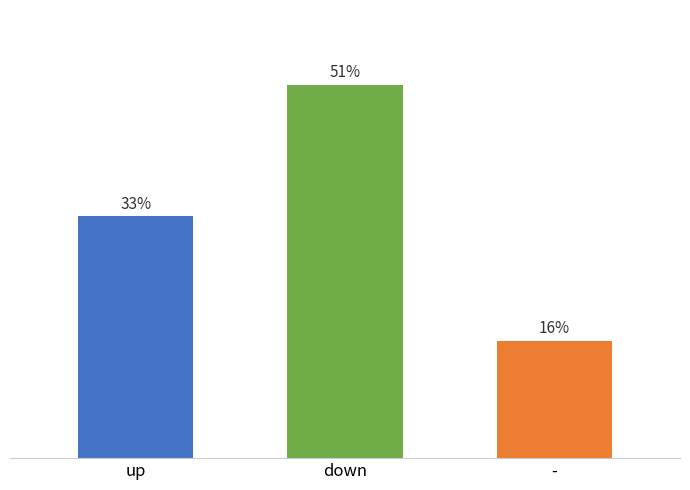

Reading left to right, what are all the values shown in this chart?

up=33	down=51	-=16